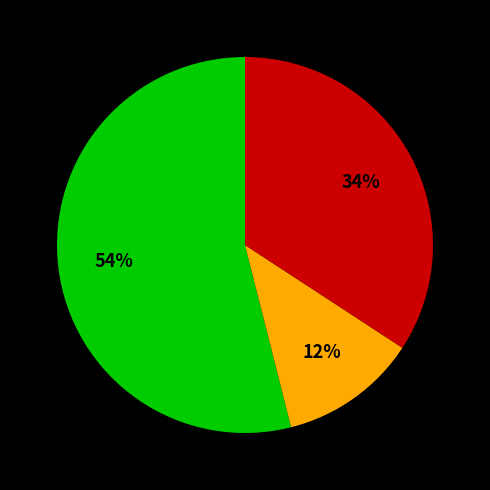

Is there a majority slice in this chart?

Yes